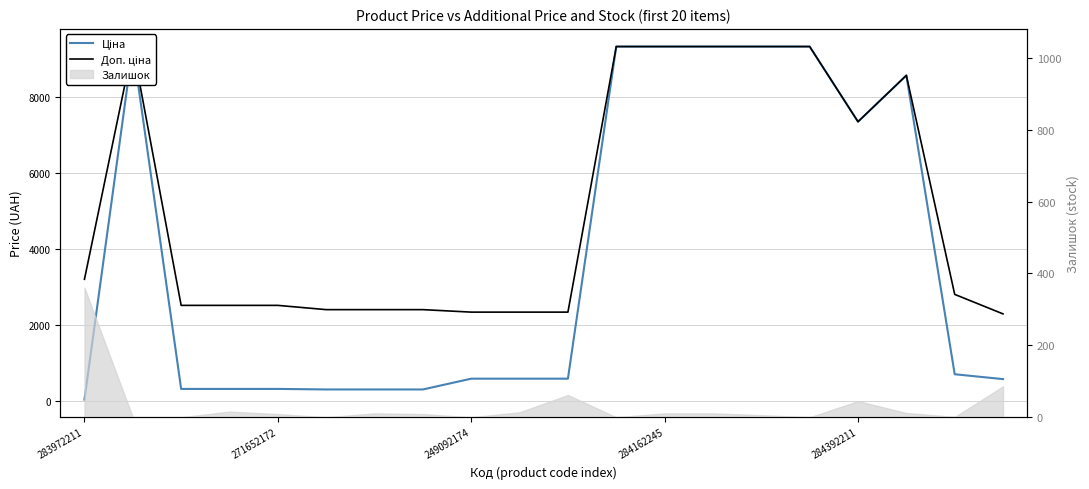

What is the sum of all Ціна values?

76901.0